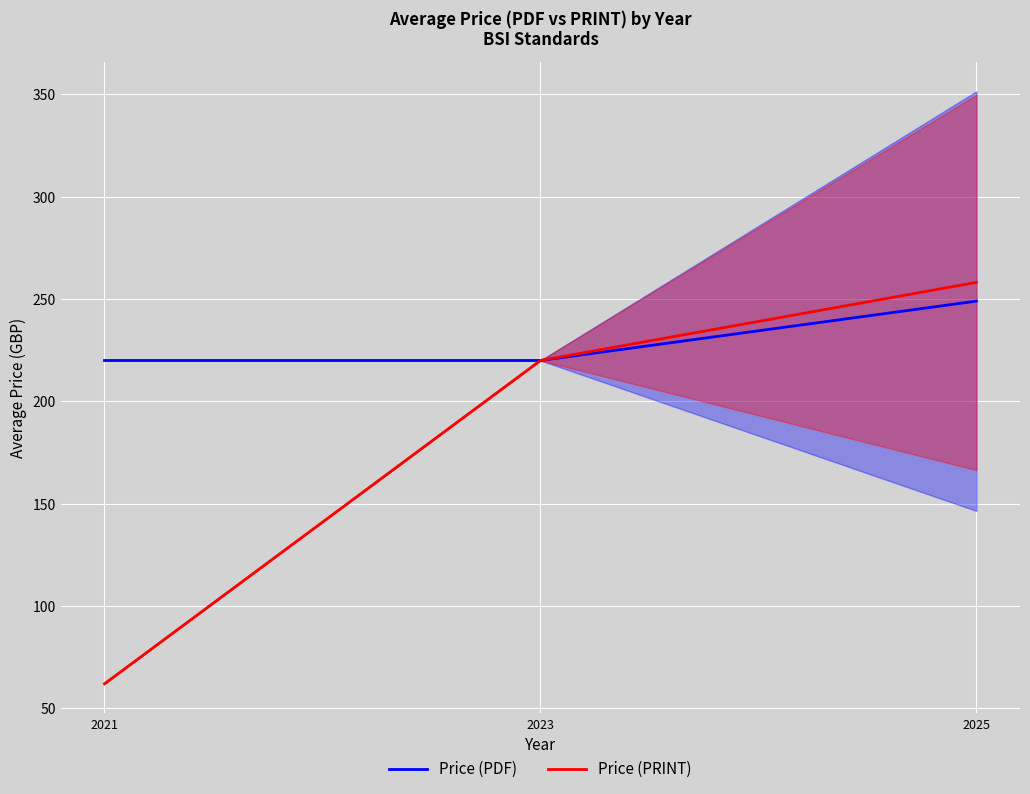

Reading left to right, extract all data points from this chart.

Price (PDF): 2021=220.0	2023=220.0	2025=249.0
Price (PRINT): 2021=62.0	2023=220.0	2025=258.2